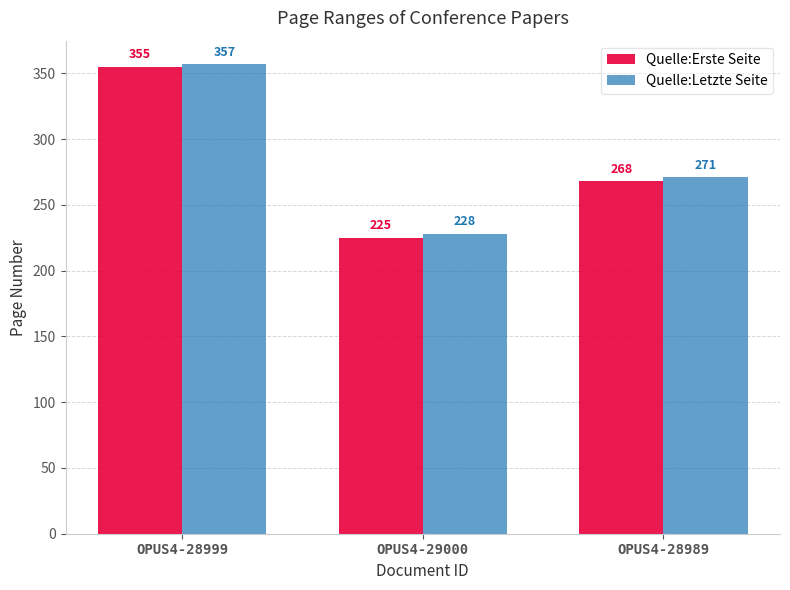

At OPUS4-28989, list the series in order from largest to smallest.

Quelle:Letzte Seite, Quelle:Erste Seite